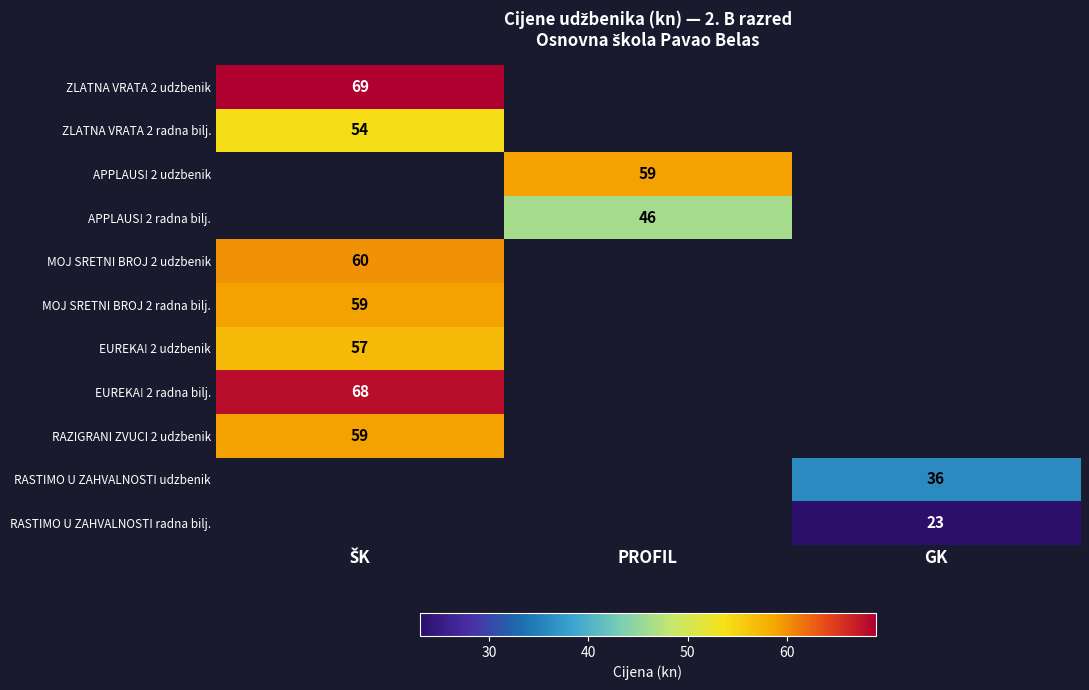

At which category does the chart reach its peak across all series?

ŠK